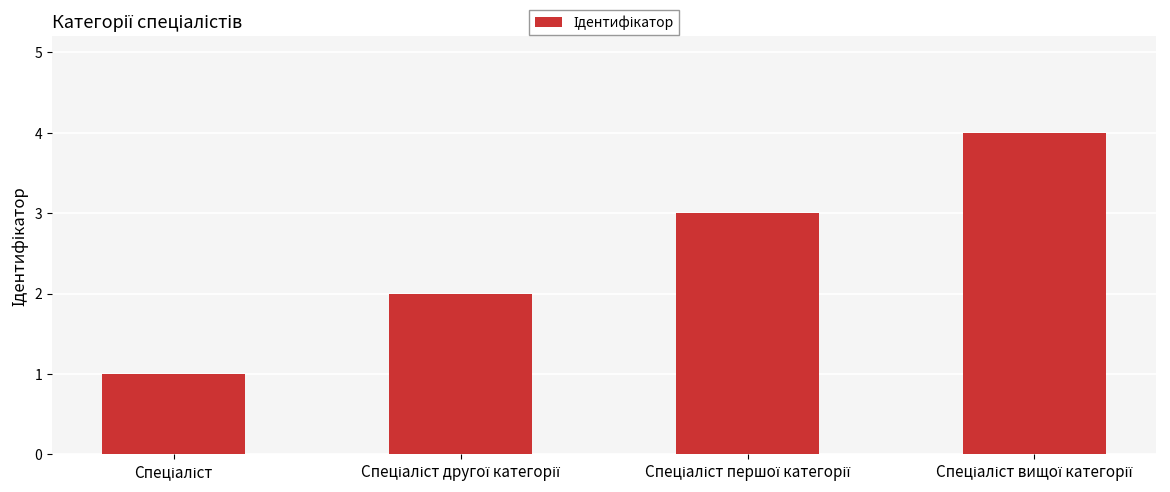

What is the value of the 1st bar from the left?

1